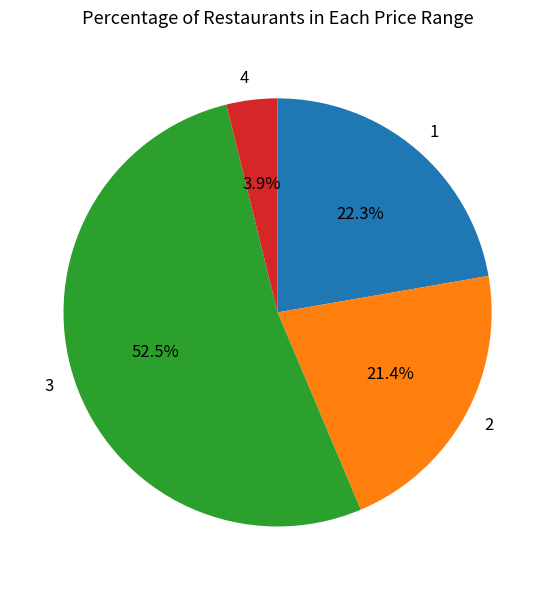

How many segments does this pie chart have?

4